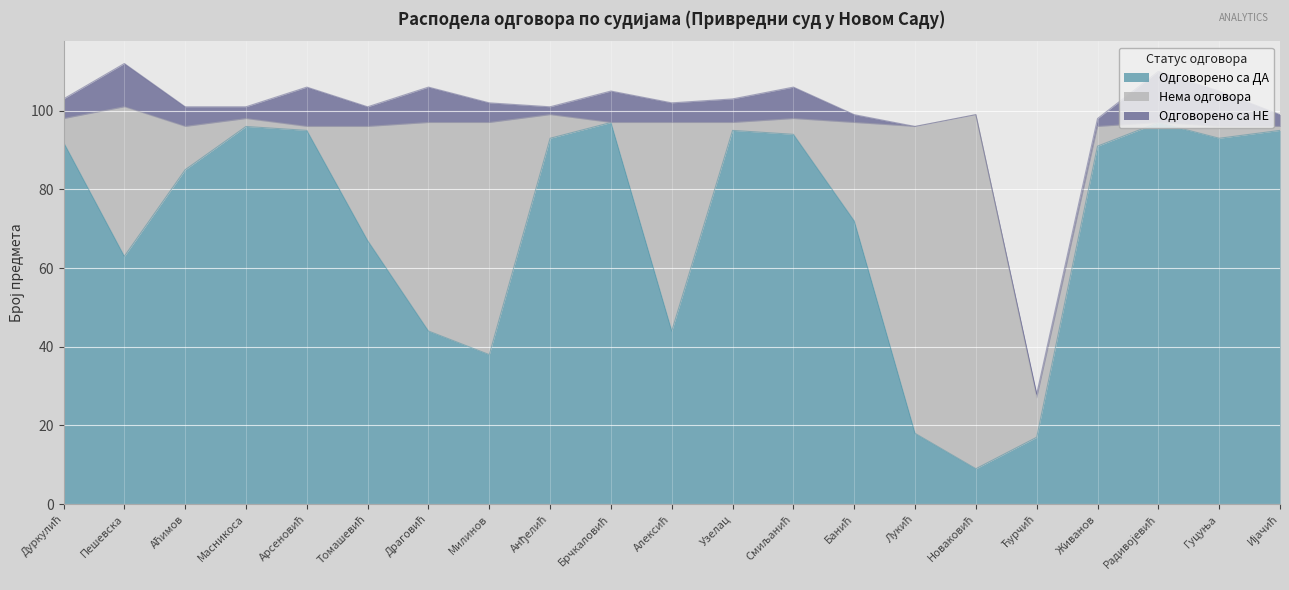

What is the sum of all Нема одговора values?

476